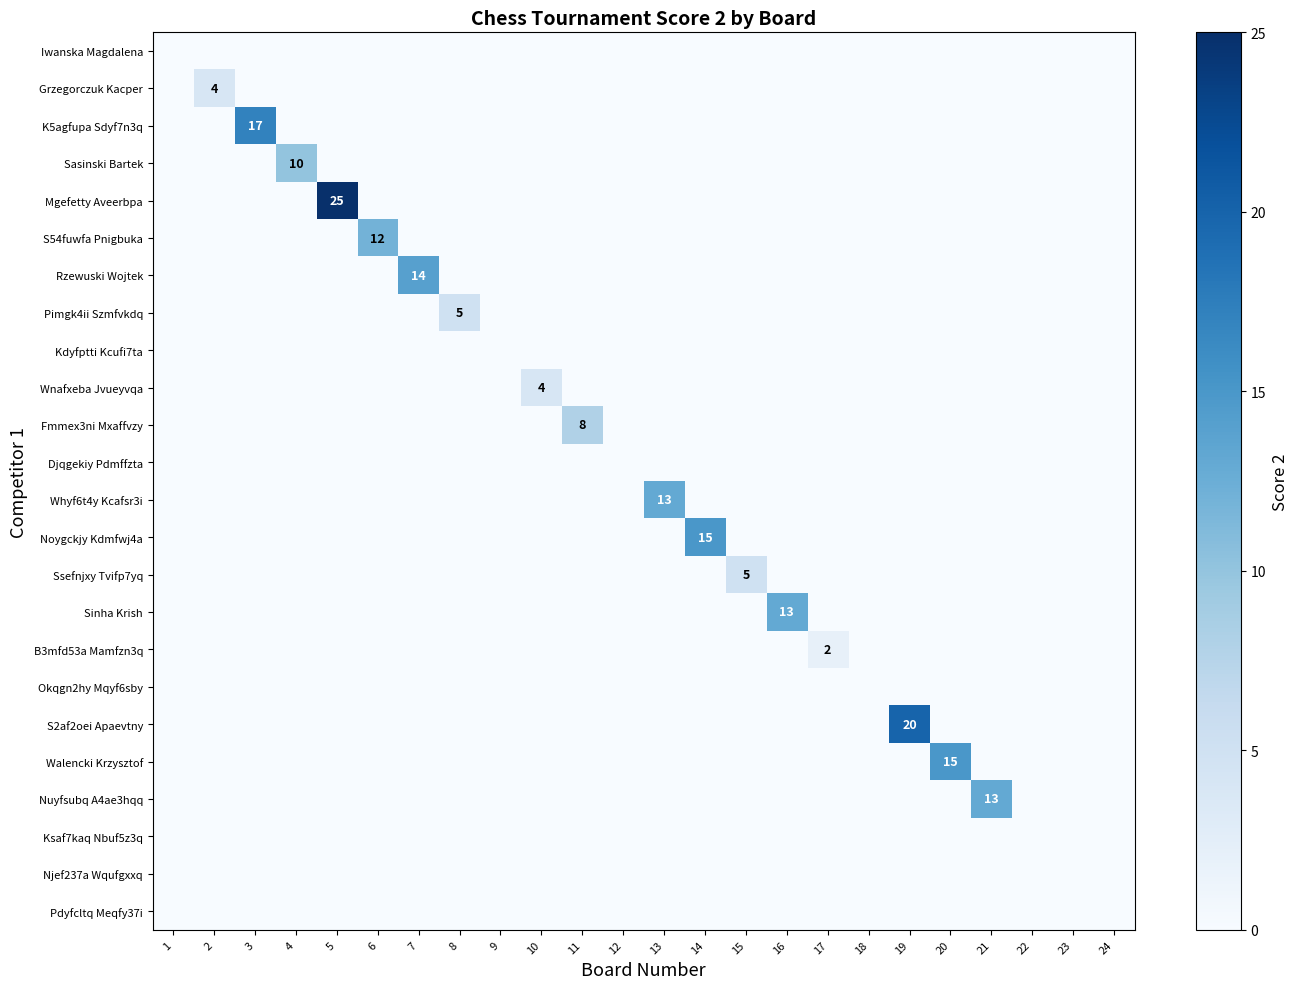

Is the value of Grzegorczuk Kacper at 2 greater than the value of Fmmex3ni Mxaffvzy at 11?

No